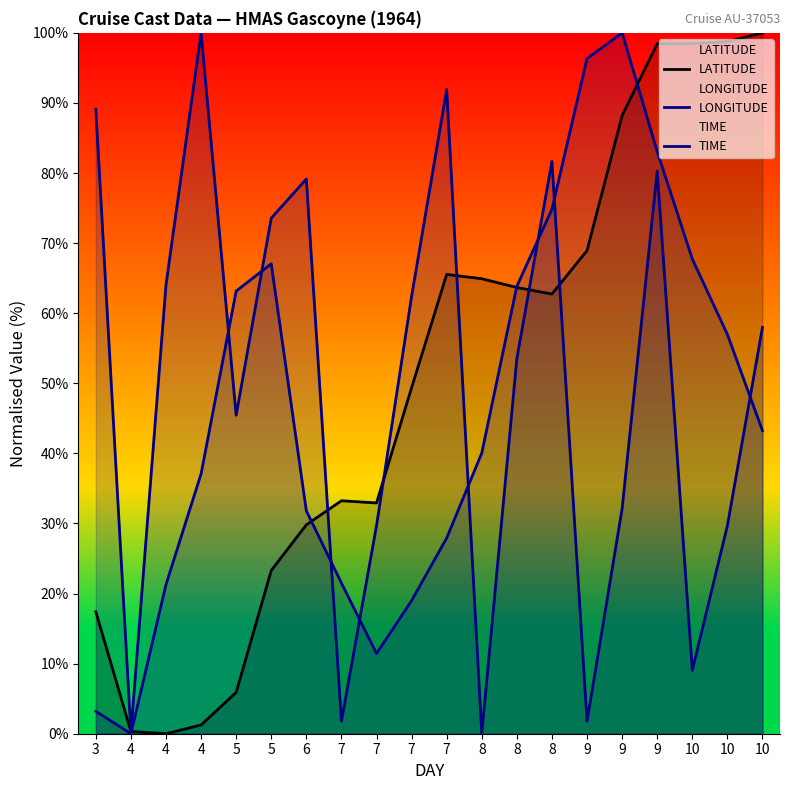

Between 10 and 3, which is larger?

10